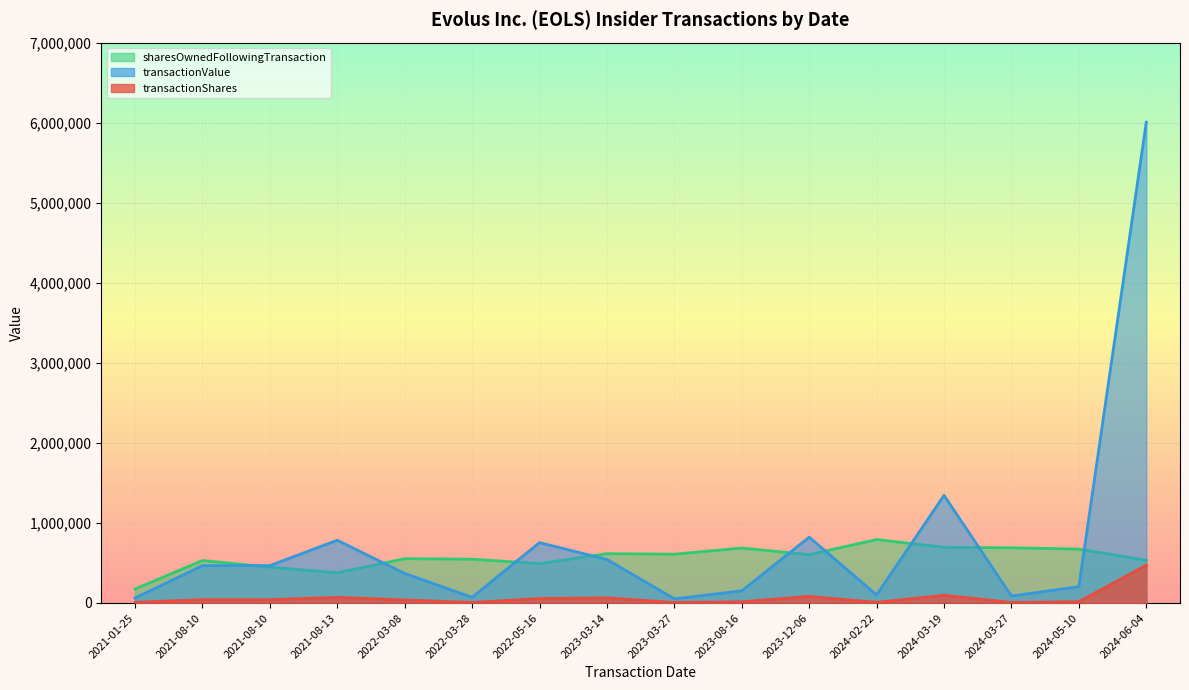

What is the label of the 2nd point from the right?

2024-05-10